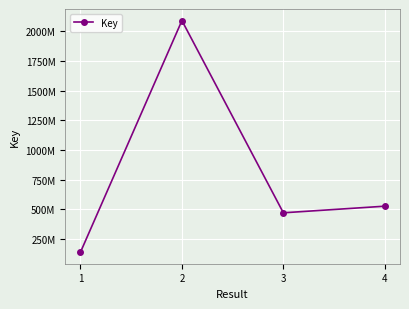

What is the smallest value displayed?

139918924